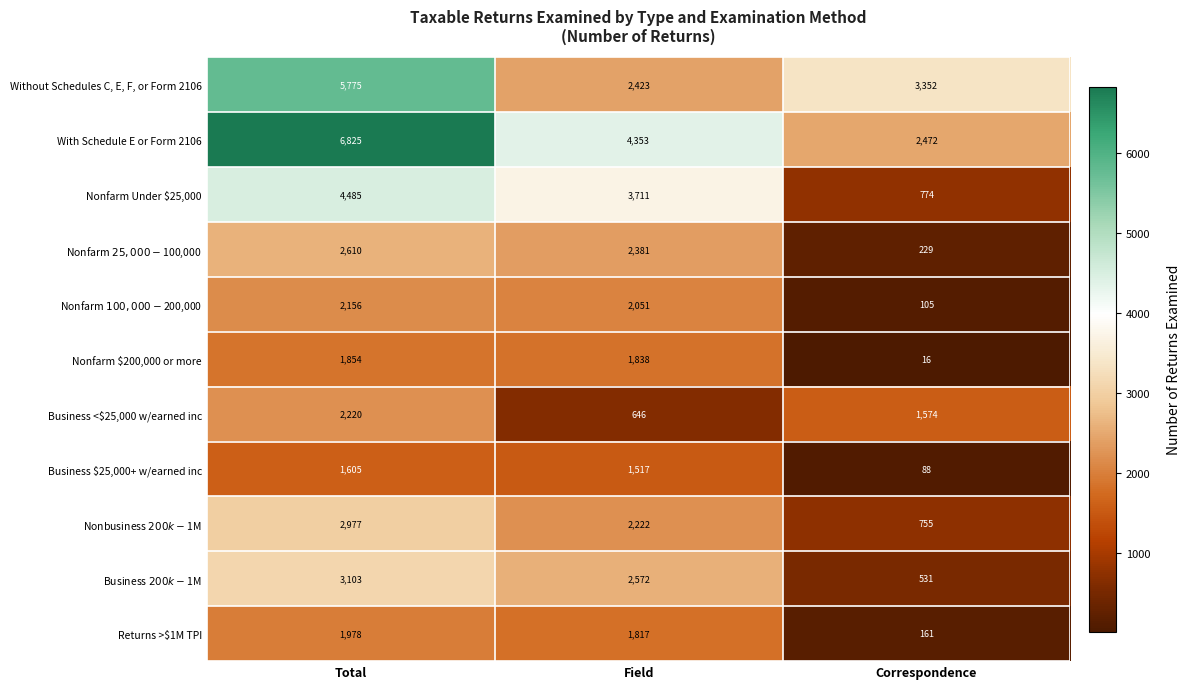

Where is Business <$25,000 w/earned inc nearest to the value 1433?

Correspondence